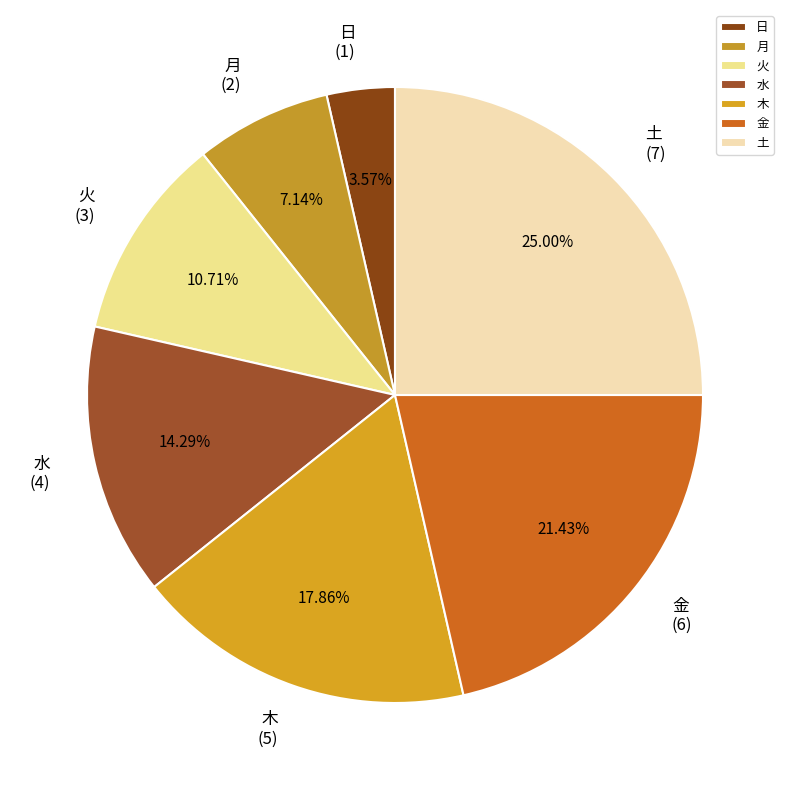

Count the number of slices in the pie.

7